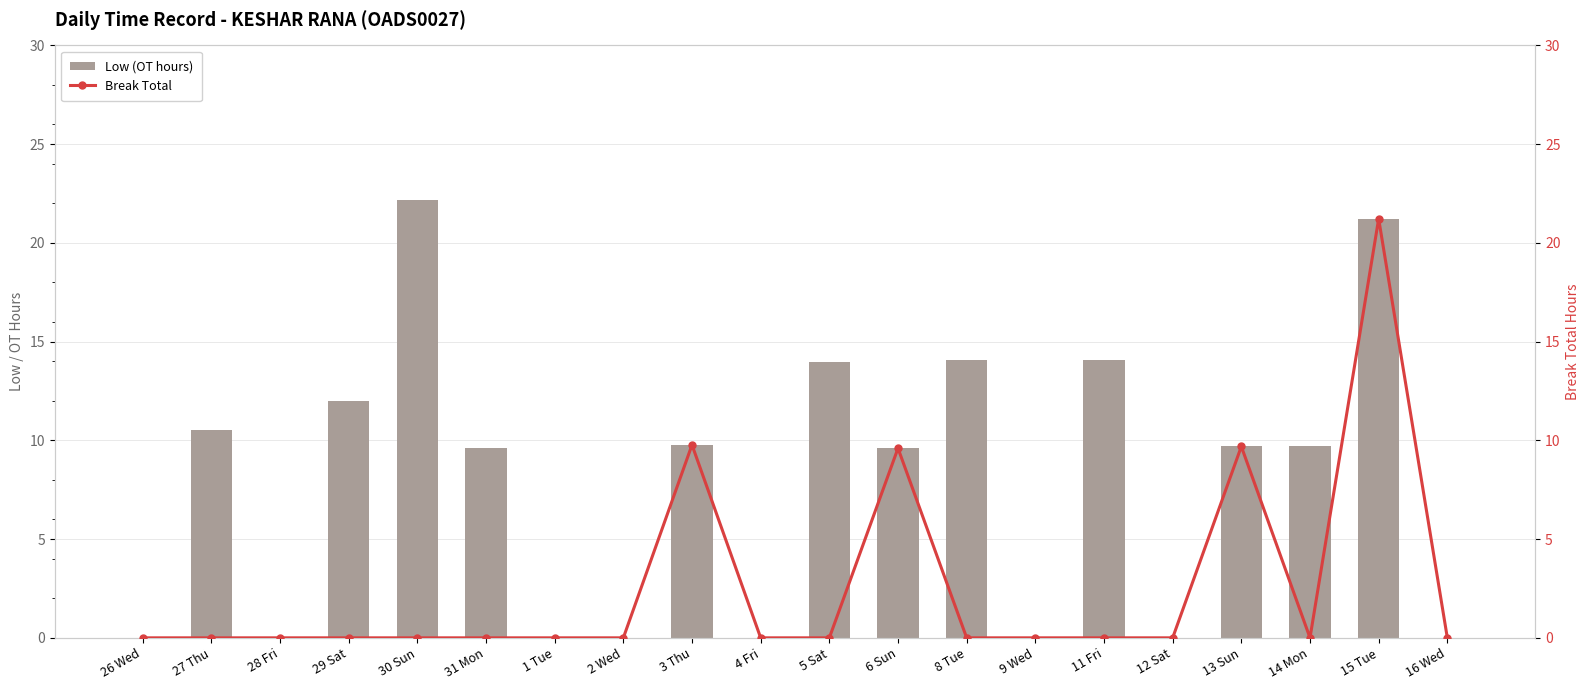

What is the label of the 17th bar from the right?

29 Sat